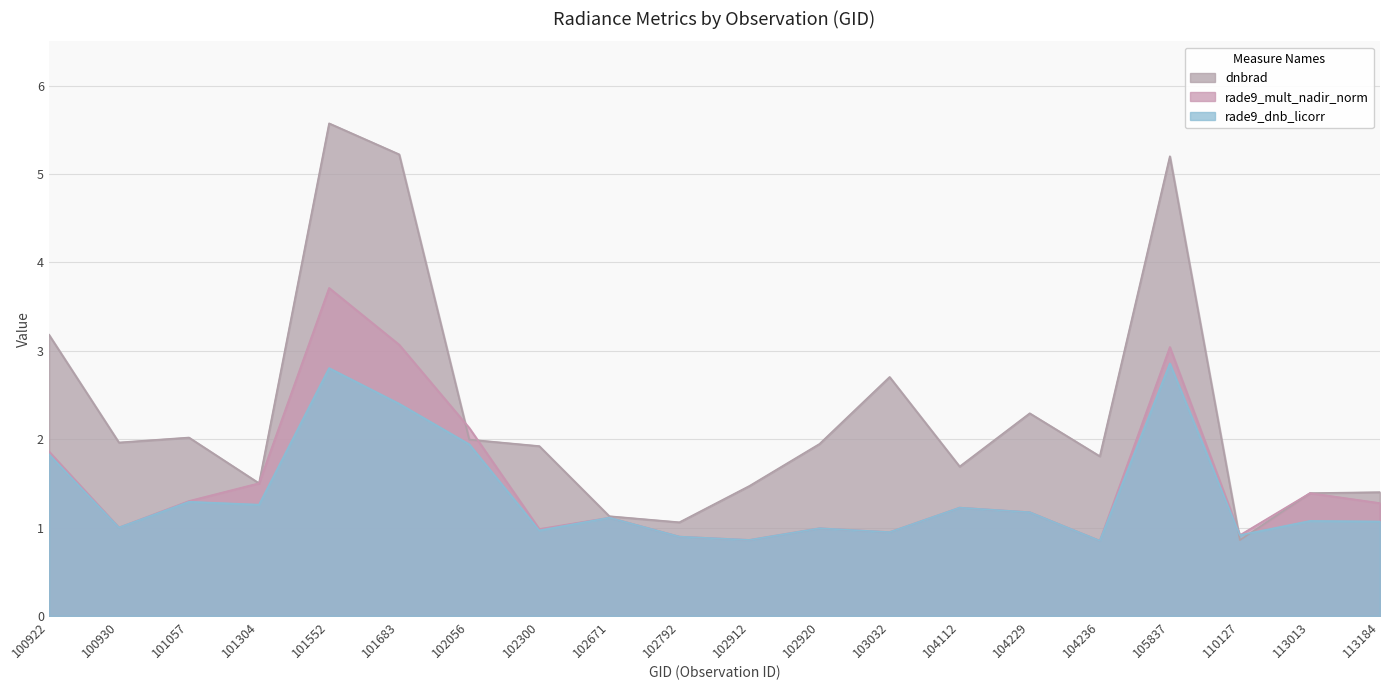

Rank the series by their maximum value, from lowest to highest.

rade9_dnb_licorr, rade9_mult_nadir_norm, dnbrad